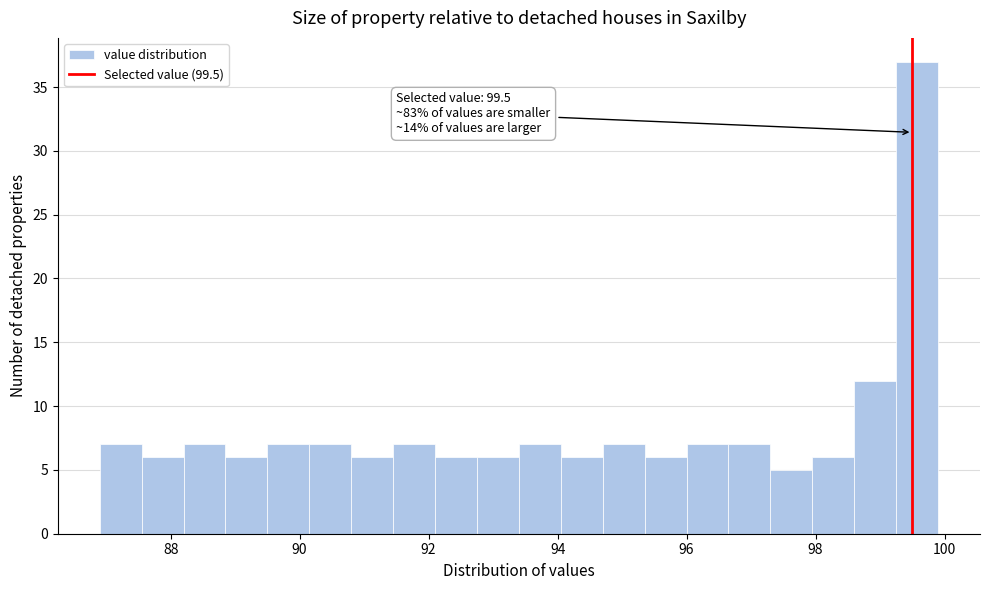

Read against the x-axis, roughly where is the centre of the tallest bar?

99.6